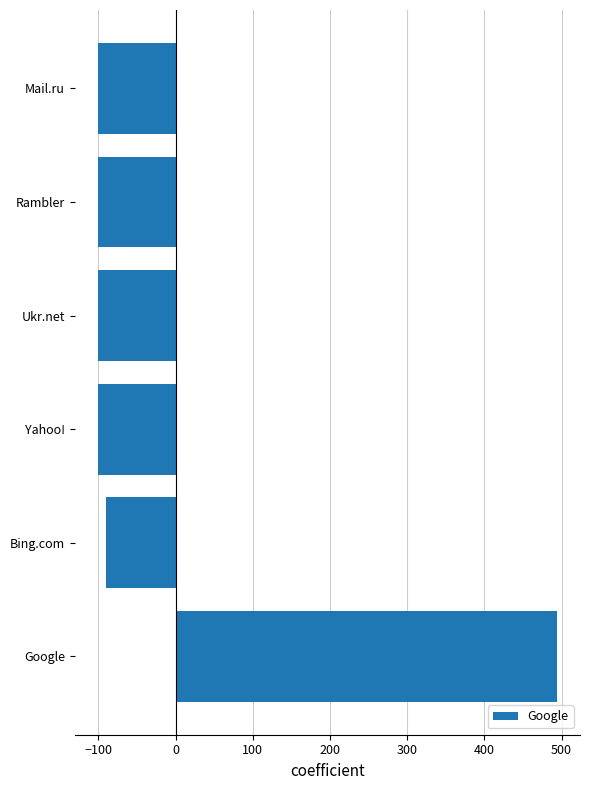

Count the number of values greater than -100.

2